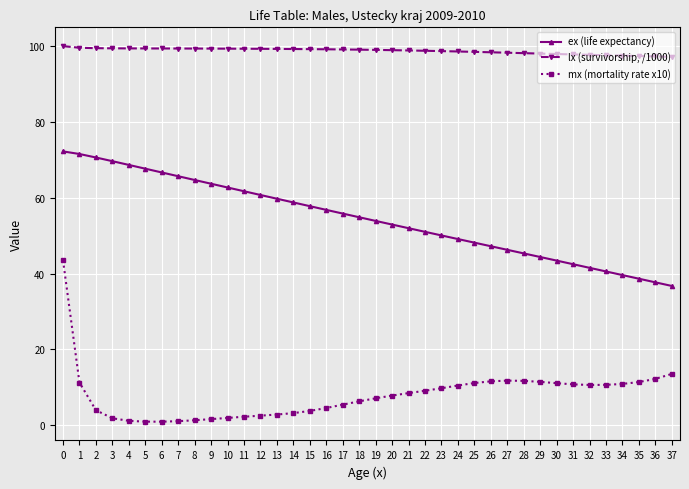

Count the number of categories in the chart.

38